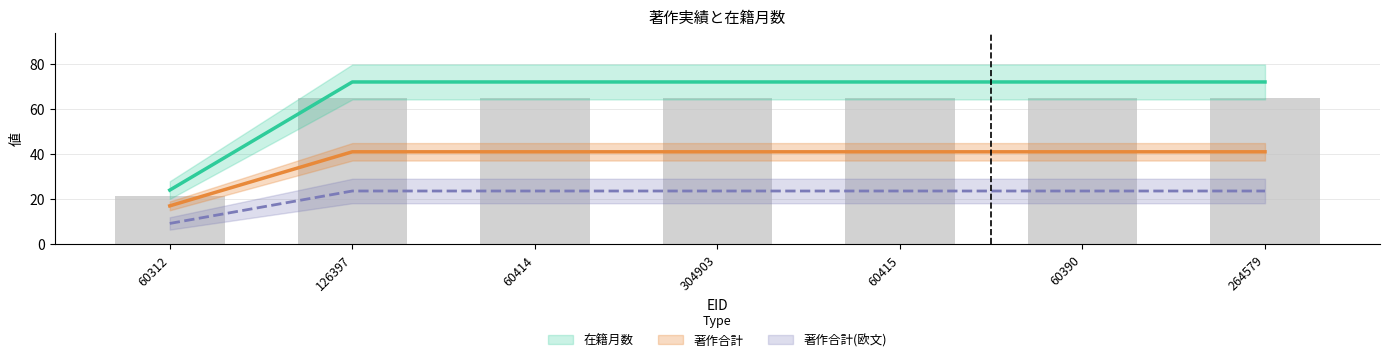

Between 304903 and 126397, which is larger?

304903